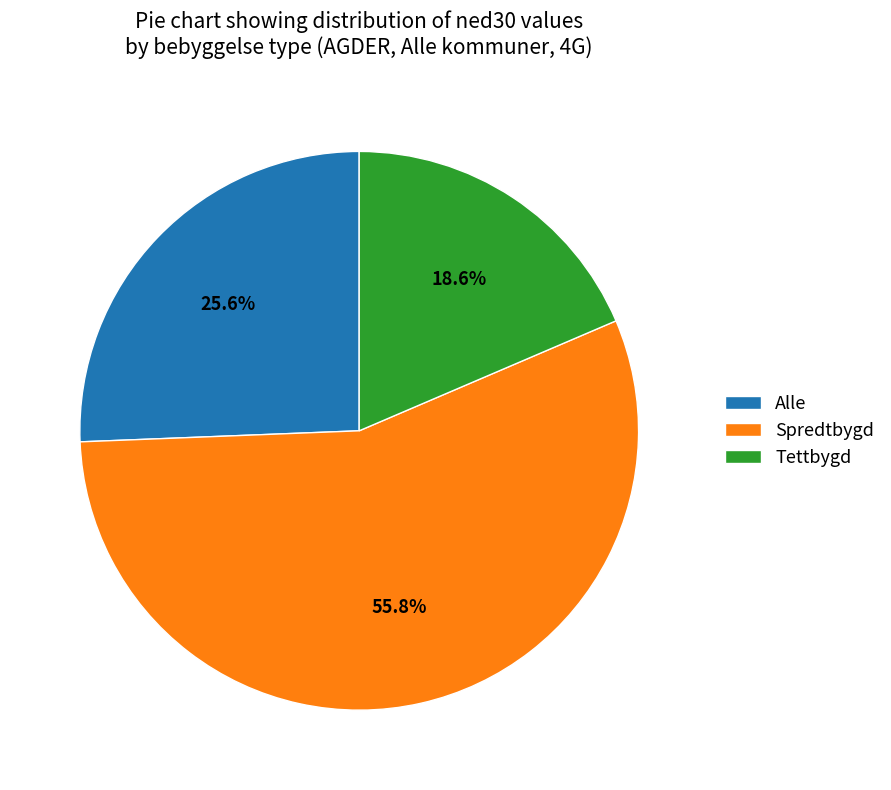

Which slice is the smallest?

Tettbygd